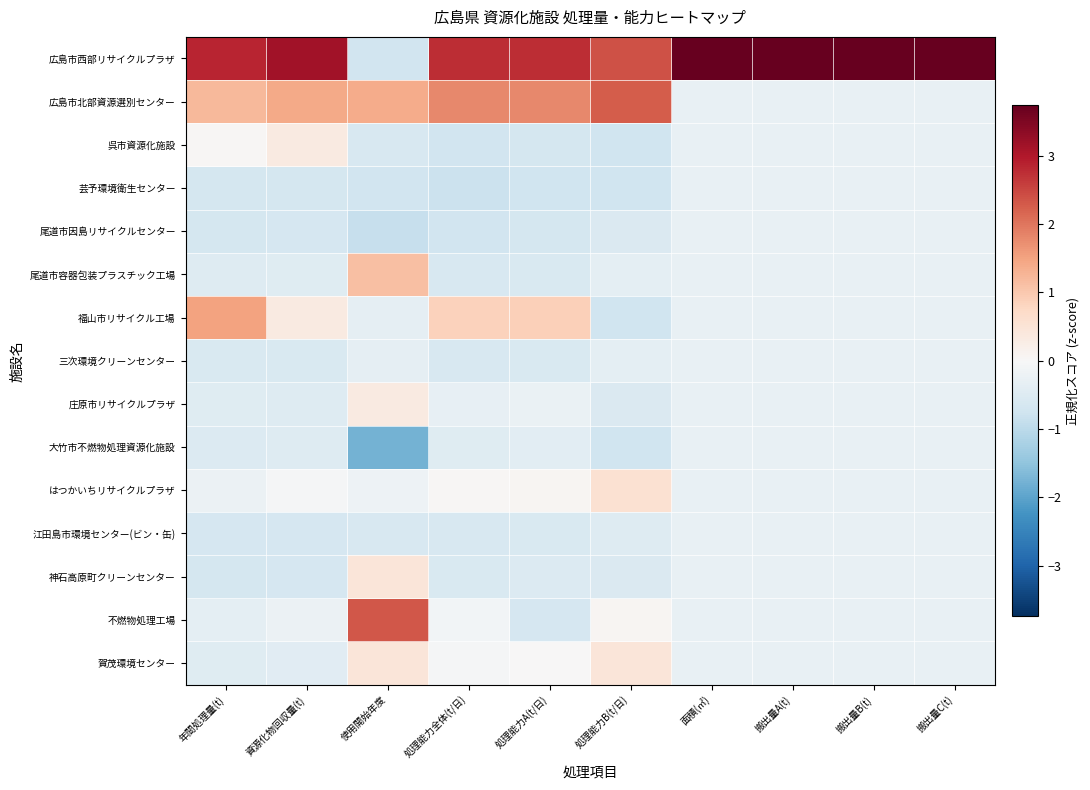

At which category is the sum across all series the highest?

面積(㎡)